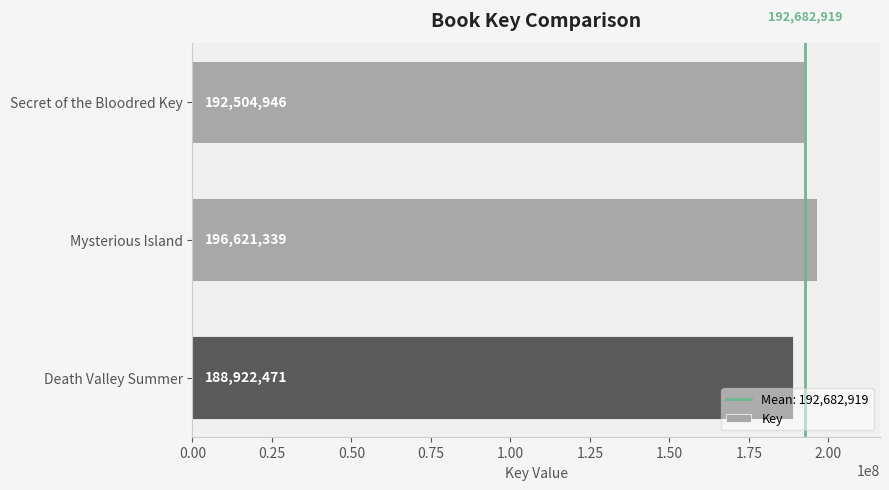

True or false: the data shows 192504946 at Secret of the Bloodred Key.

True